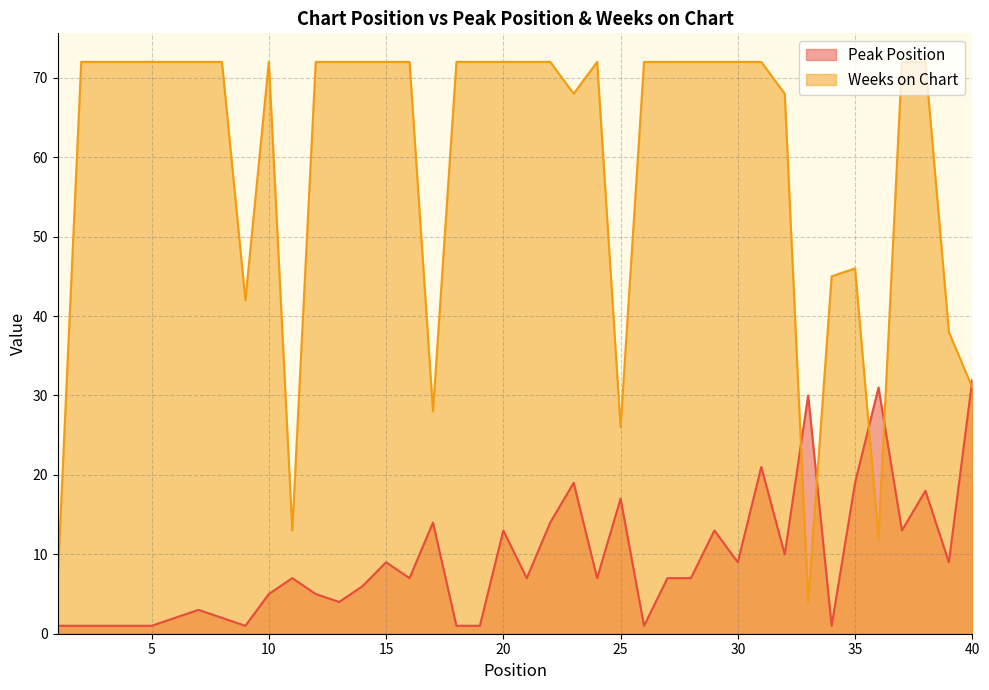

Which series has the widest spread of values?

Weeks on Chart